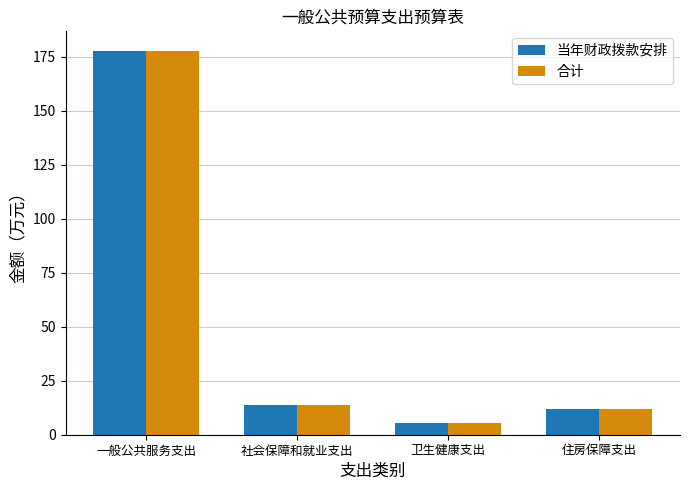

What is the value of the 合计 bar at the 4th from the left?

12.1